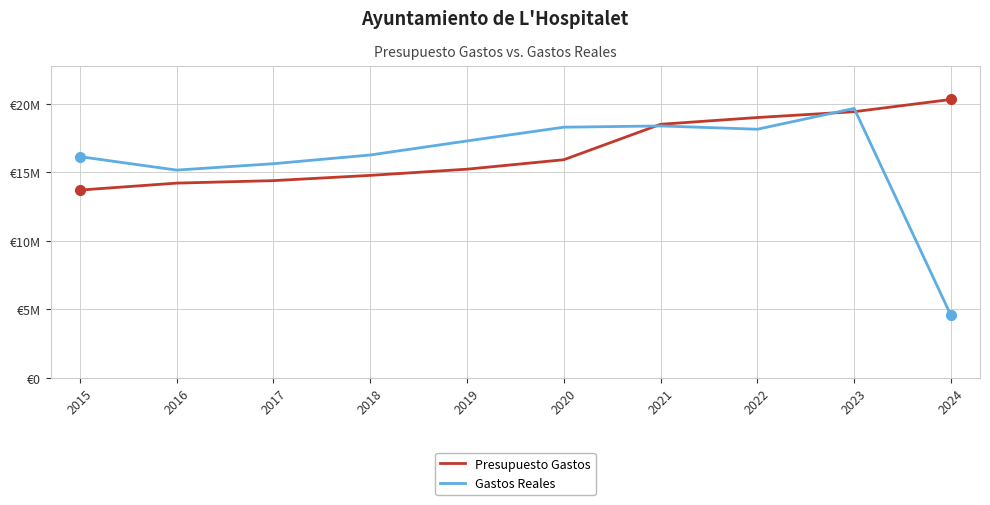

The value of Gastos Reales at 2016 is 21522197.5. True or false?

False